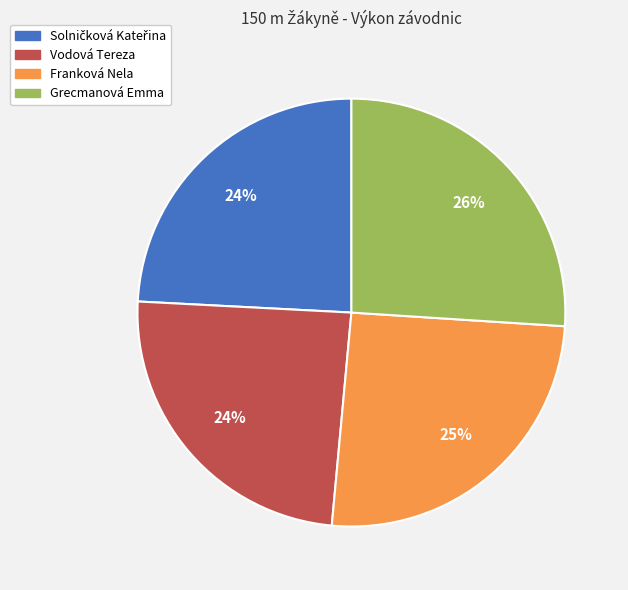

Do Grecmanová Emma and Franková Nela together represent more than half of the pie?

Yes